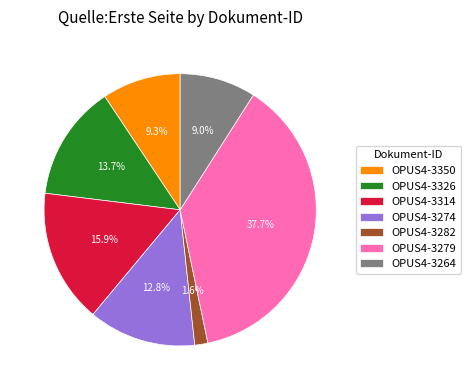

To the nearest percent, what percentage of the pie is OPUS4-3282?

2%